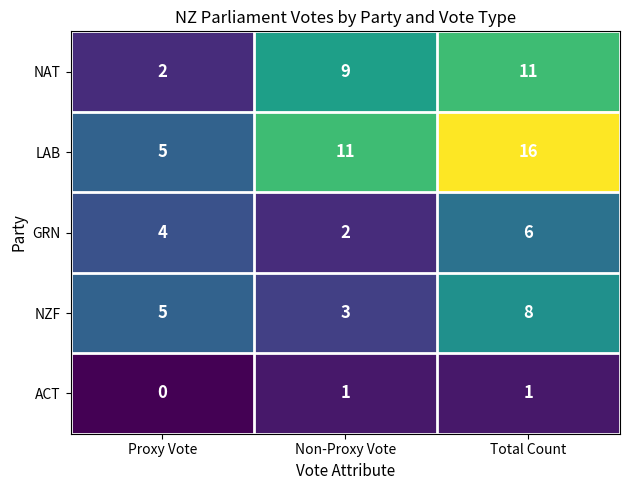

True or false: LAB has a value of 9 at Total Count.

False